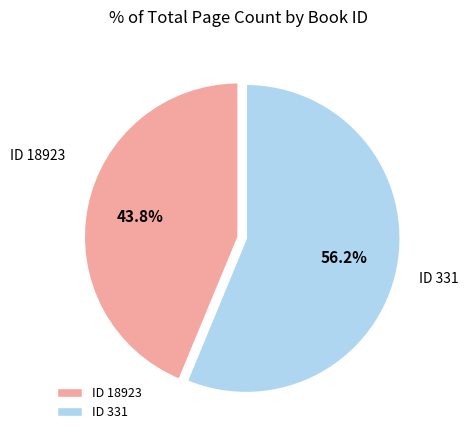

Is there any slice that represents more than half of the pie?

Yes